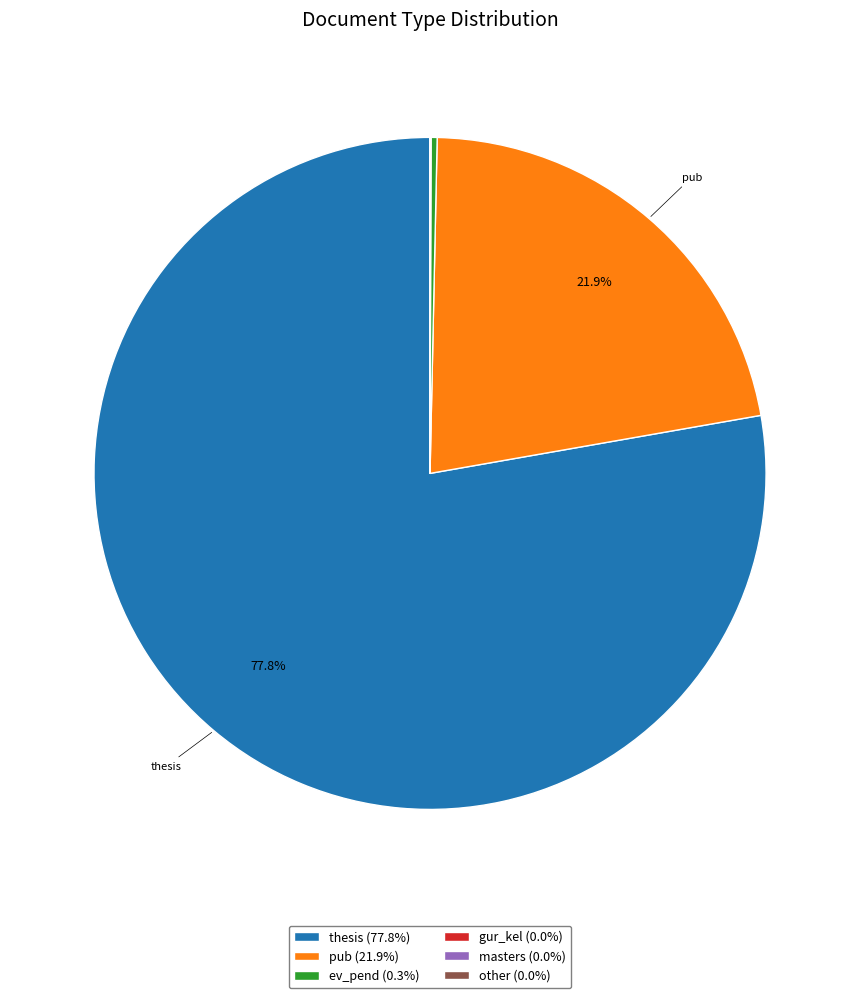

Is thesis the majority of the pie?

Yes